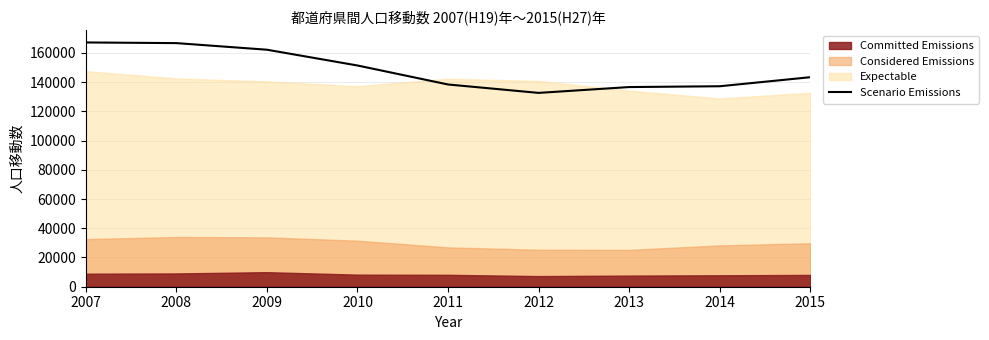

Rank the categories by value from lowest to highest.

2012, 2013, 2014, 2011, 2015, 2010, 2009, 2008, 2007